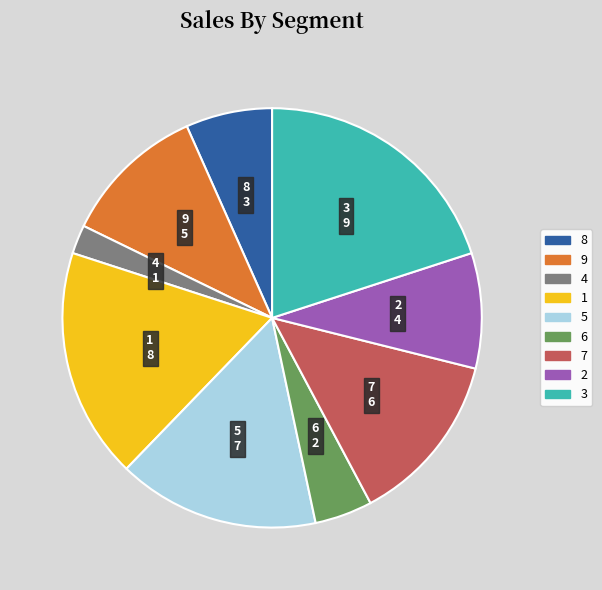

Is the sum of 8 and 9 greater than half?

No